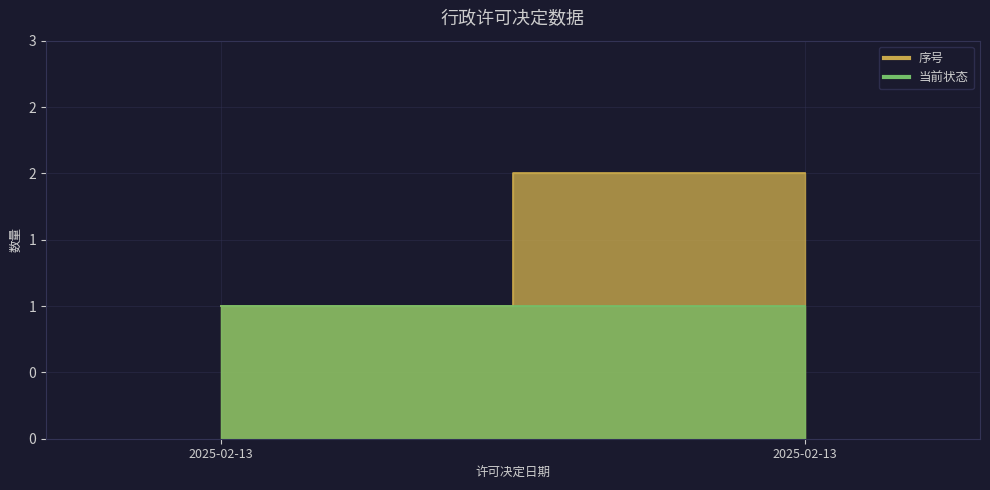

What is the sum of all 当前状态 values?

2